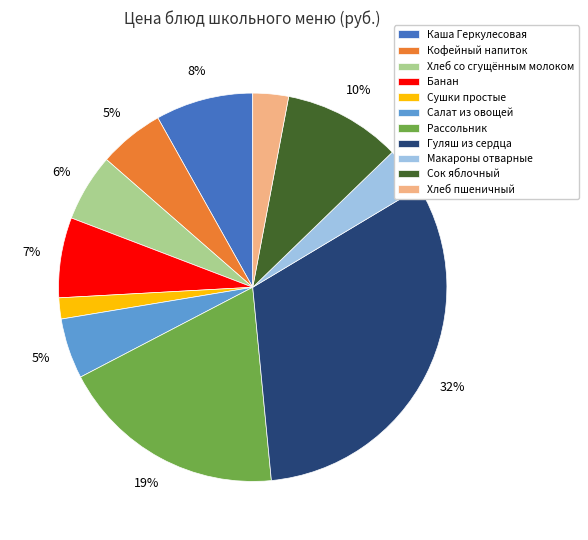

To the nearest percent, what is the difference between the largest and smallest slice percentages?

30%